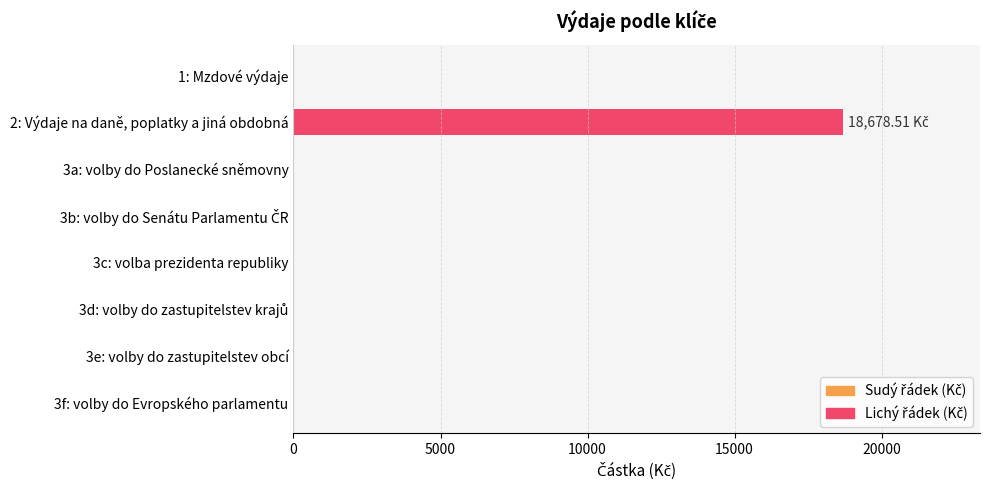

What is the sum of all values?

18678.5